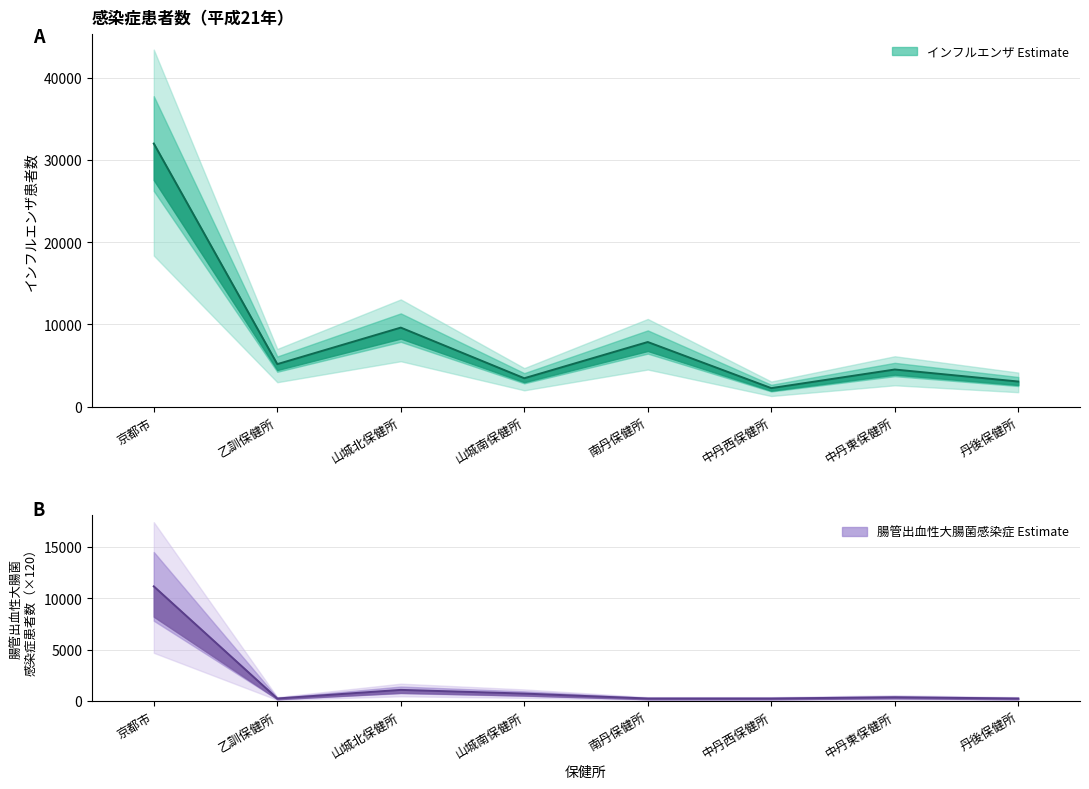

How many interior local peaks does the インフルエンザ患者数 series have?

3